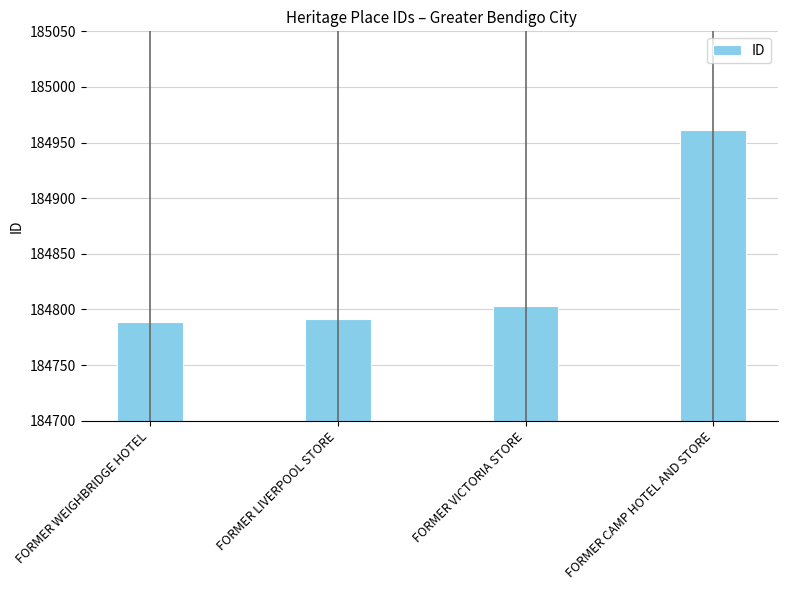

The value at FORMER LIVERPOOL STORE is 184791. True or false?

True